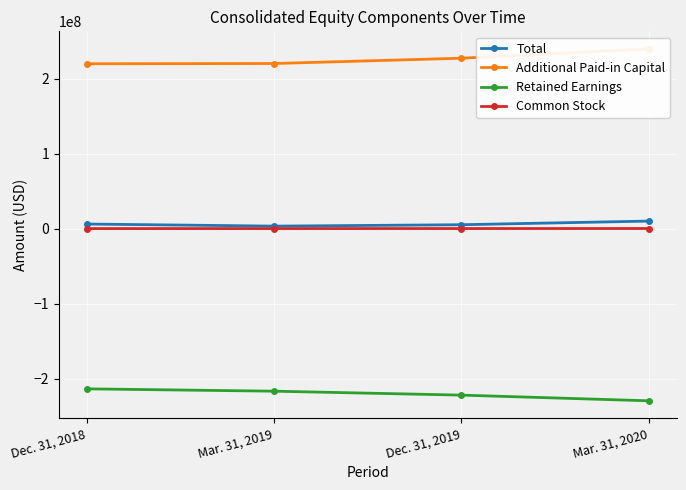

Which has a higher value, Dec. 31, 2018 or Dec. 31, 2019?

Dec. 31, 2018